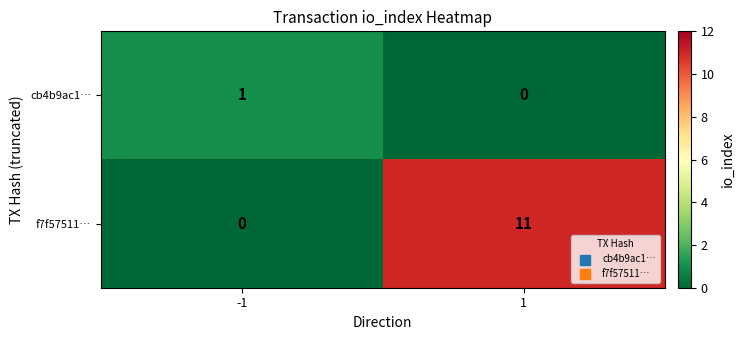

How many distinct data groups are displayed?

2